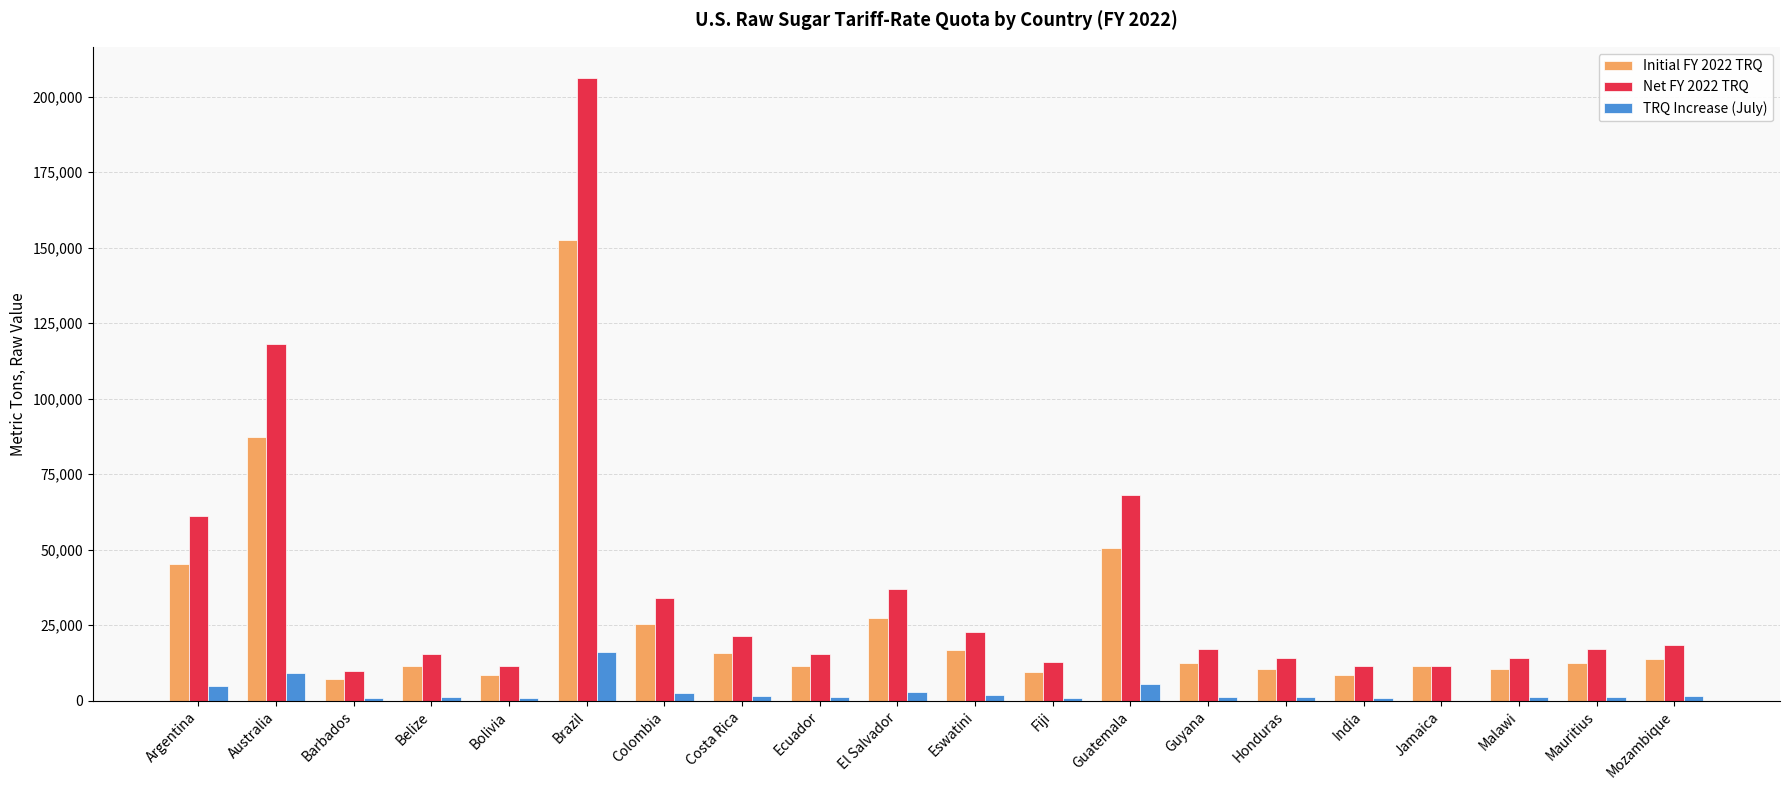

Count the number of categories in the chart.

20